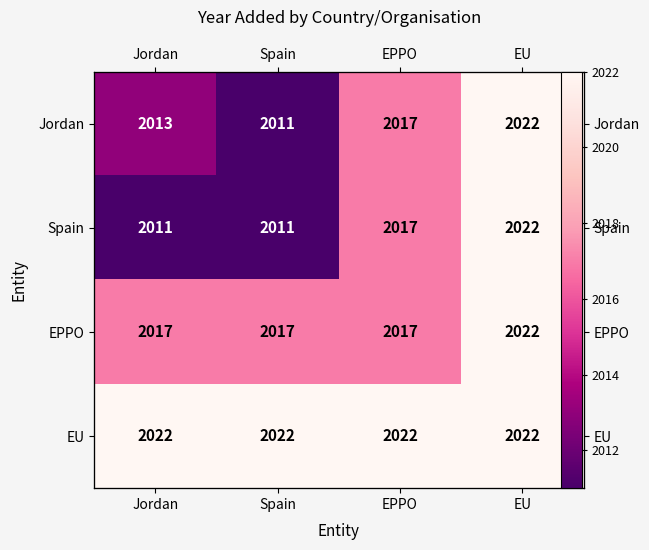

How many data points in EPPO are above 2017?

1